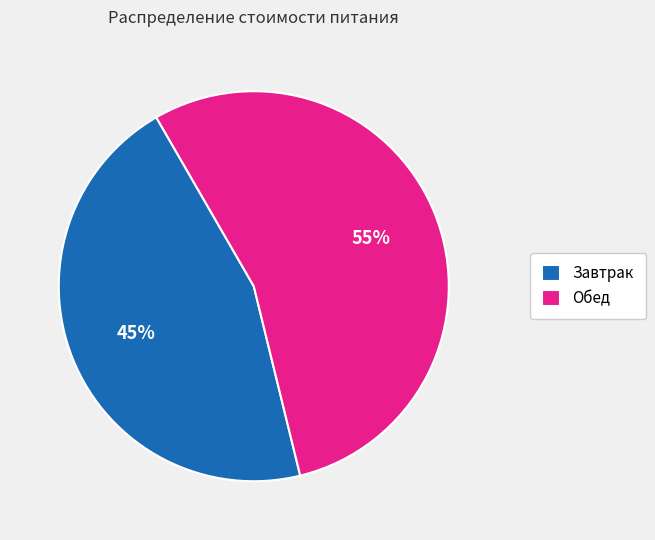

Does any single category account for the majority?

Yes